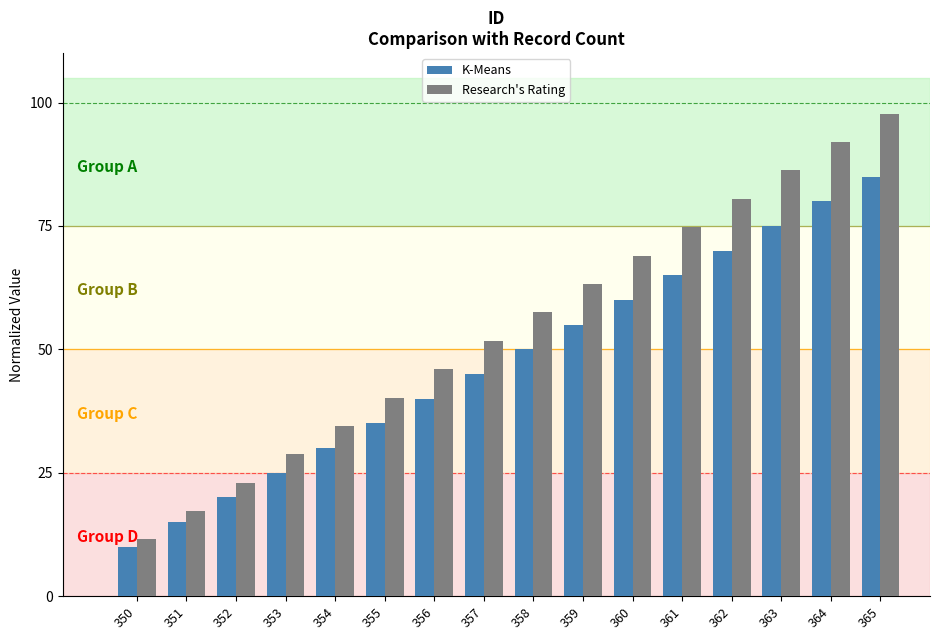

What is the difference between the maximum and minimum values in the K-Means series?

75.0